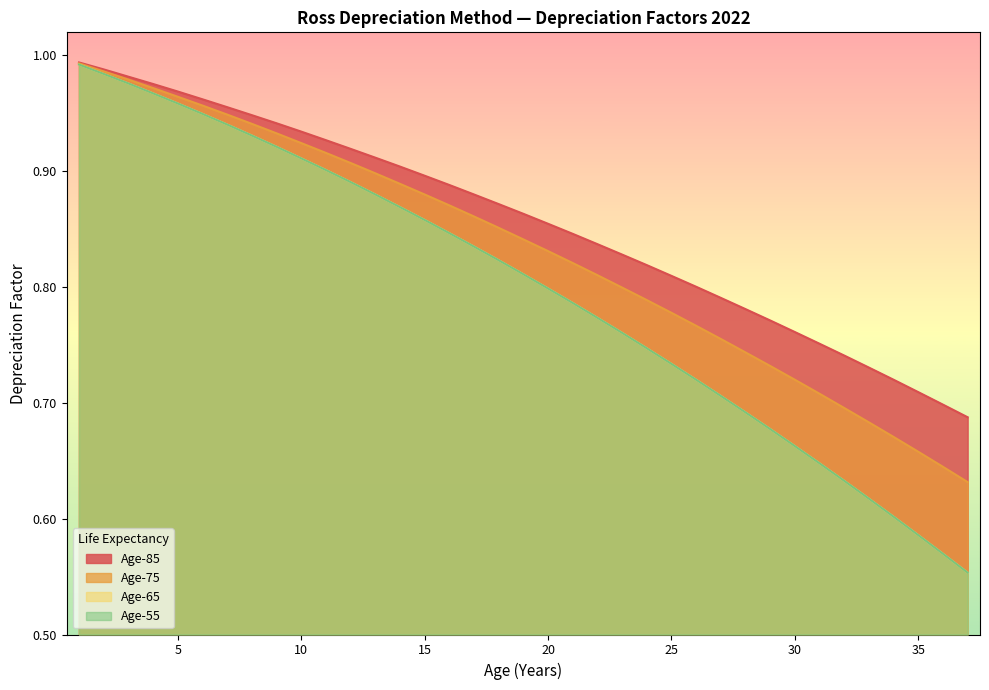

True or false: Age-75 and Age-55 intersect in this chart.

False